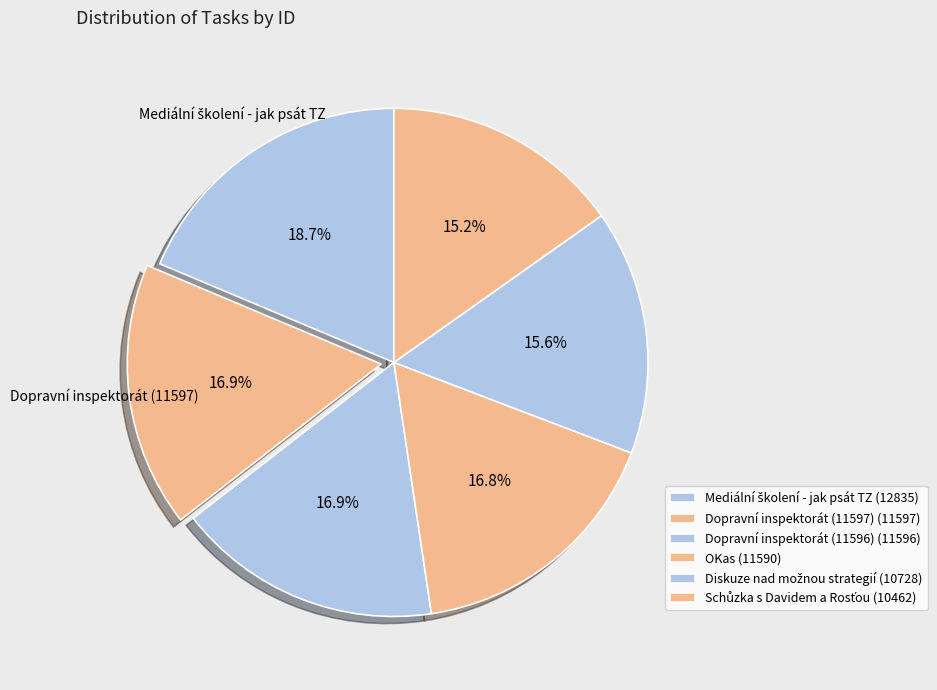

To the nearest percent, what is the combined percentage of Mediální školení - jak psát TZ and Dopravní inspektorát (11597)?

36%